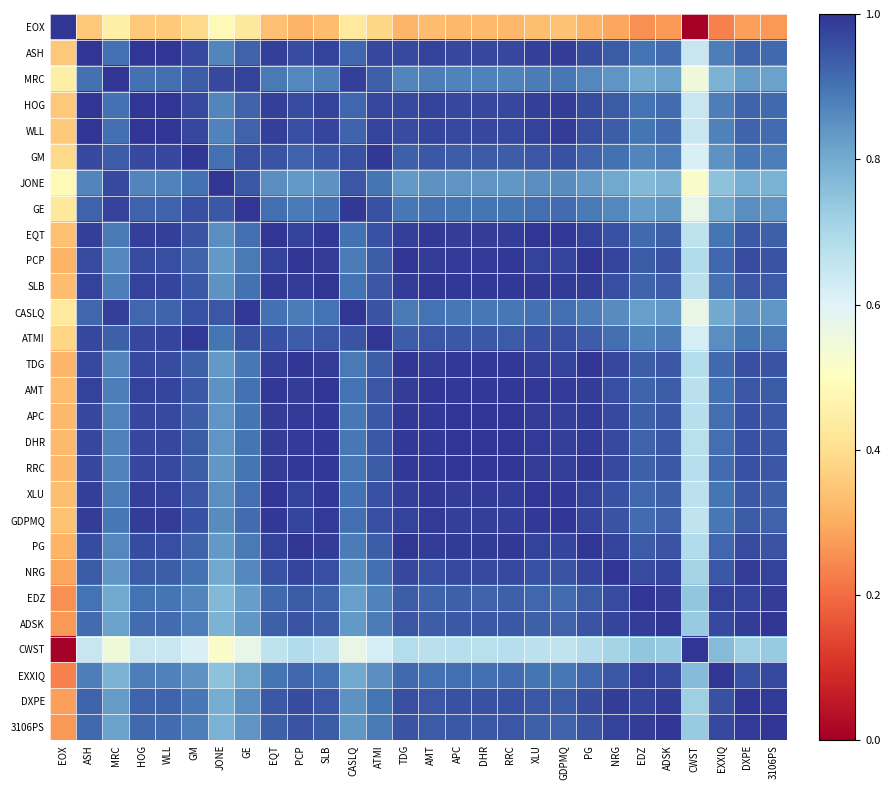

Rank the series by their maximum value, from lowest to highest.

EOX, ASH, MRC, HOG, WLL, GM, JONE, GE, EQT, PCP, SLB, CASLQ, ATMI, TDG, AMT, APC, DHR, RRC, XLU, GDPMQ, PG, NRG, EDZ, ADSK, CWST, EXXIQ, DXPE, 3106PS